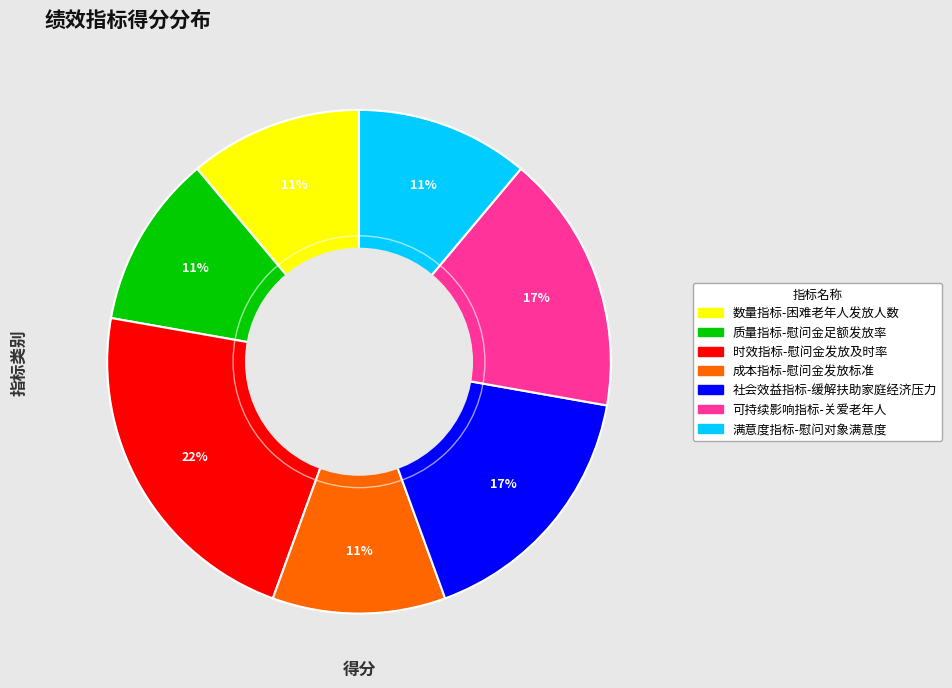

To the nearest percent, what is the average slice percentage?

14%